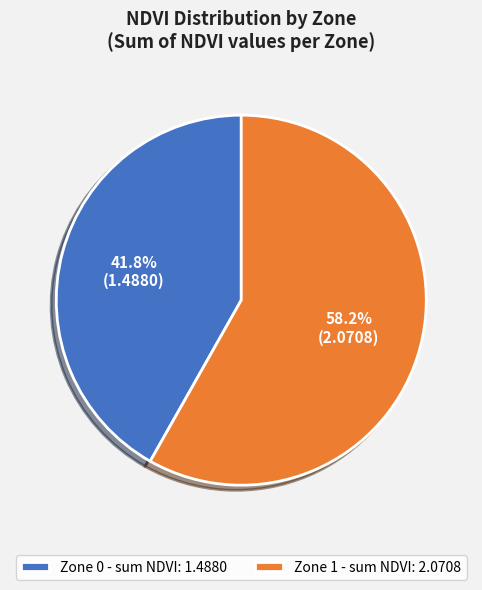

Which slice is the largest?

Zone 1